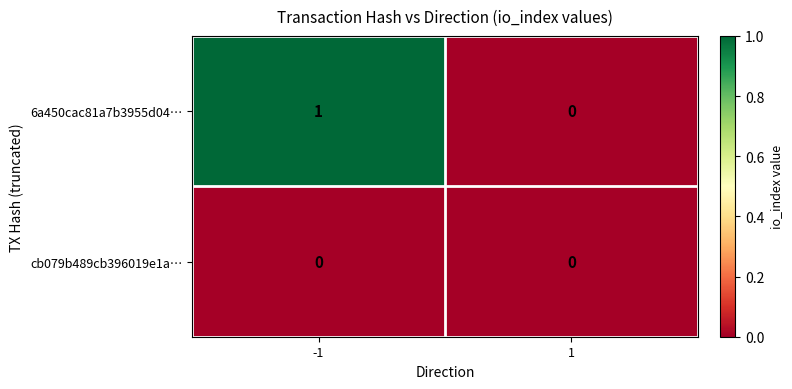

Which series has the largest total across all categories?

6a450cac81a7b3955d04…